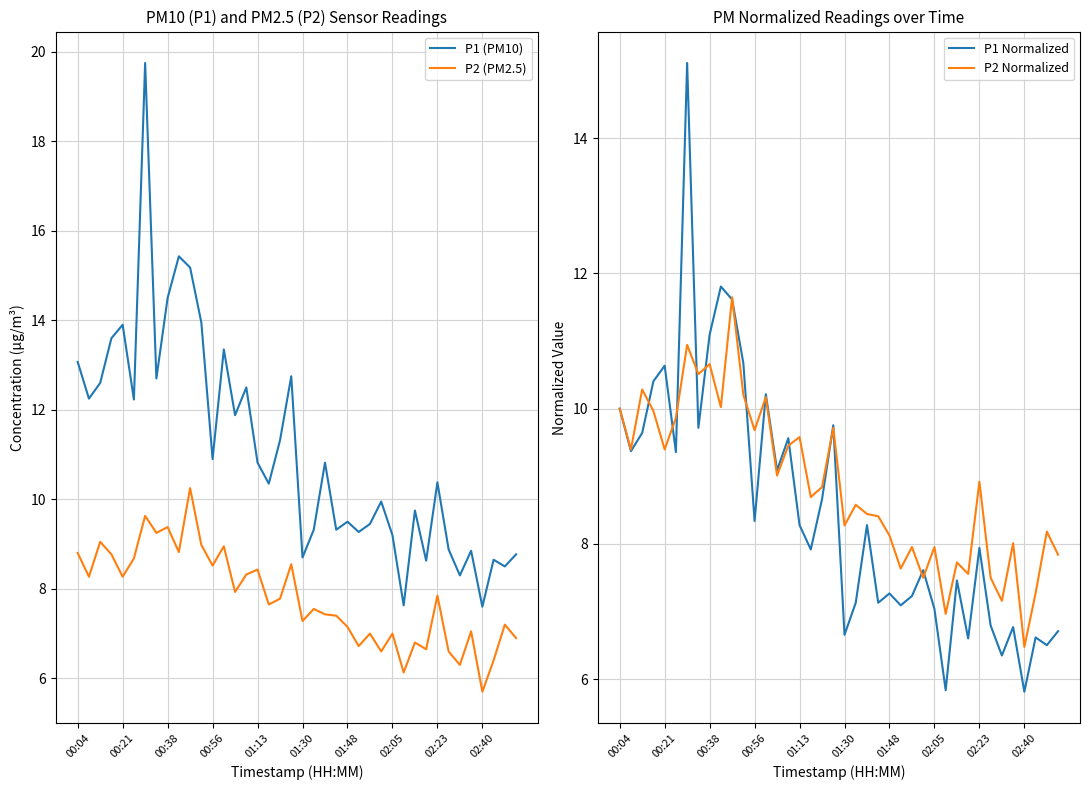

Is it true that P1 Normalized equals 6.7 at 01:30?

True